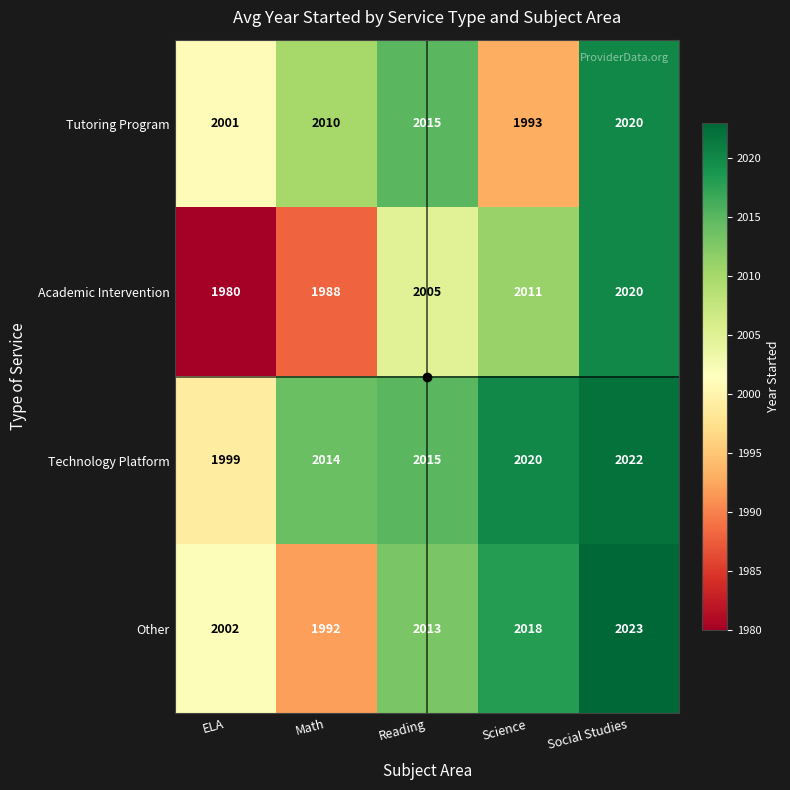

What is the difference between the Tutoring Program values at Science and Reading?

22